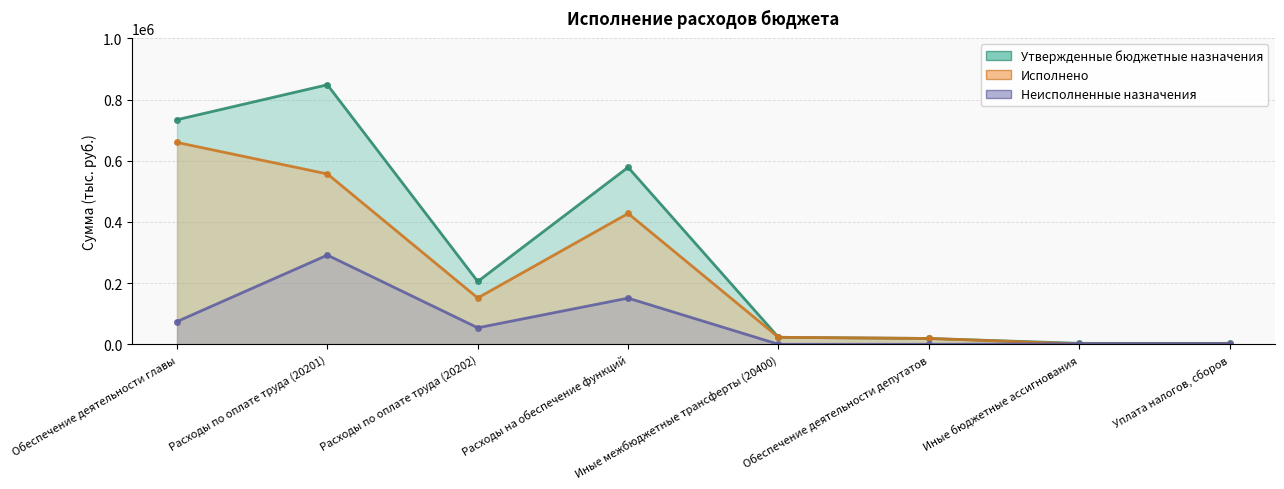

Reading right to left, list all the values displayed in this chart.

Утвержденные бюджетные назначения: 3050.0	3050.0	19000.0	22800.0	578573.0	205312.0	848445.0	734204.0
Исполнено: 1268.0	1268.0	19000.0	22800.0	427670.0	151407.5	556905.4	659885.4
Неисполненные назначения: 1782.0	1782.0	0.0	0.0	150903.0	53904.6	291539.5	74318.6